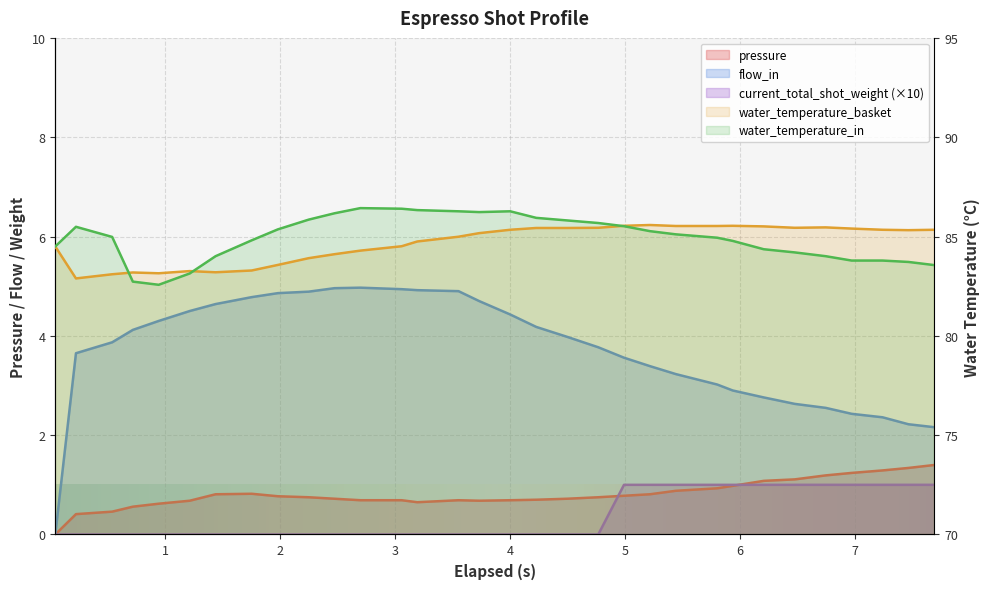

The water_temperature_in series shows 55.7 at 1. True or false?

False